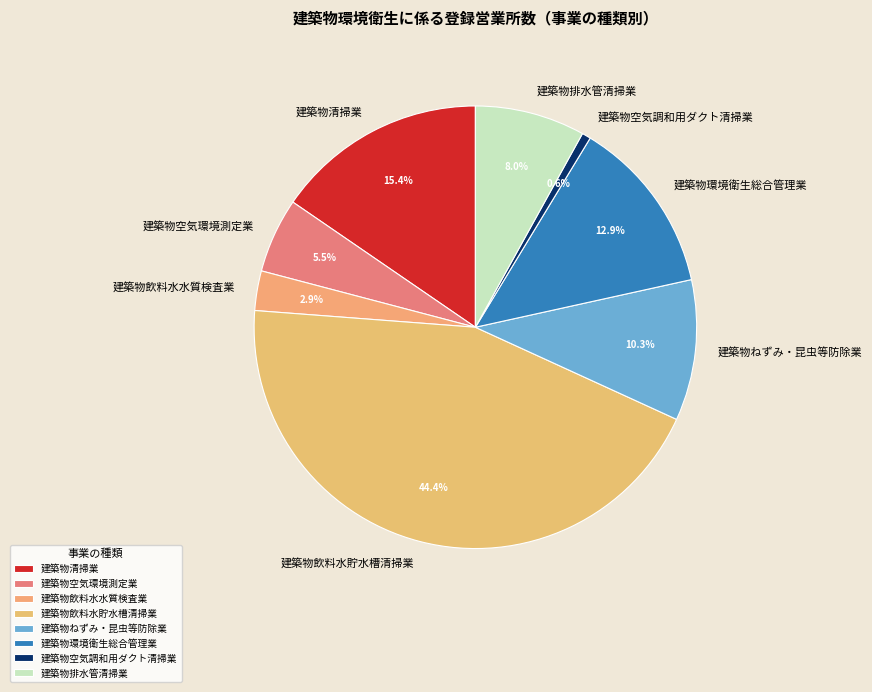

Count the number of slices in the pie.

8